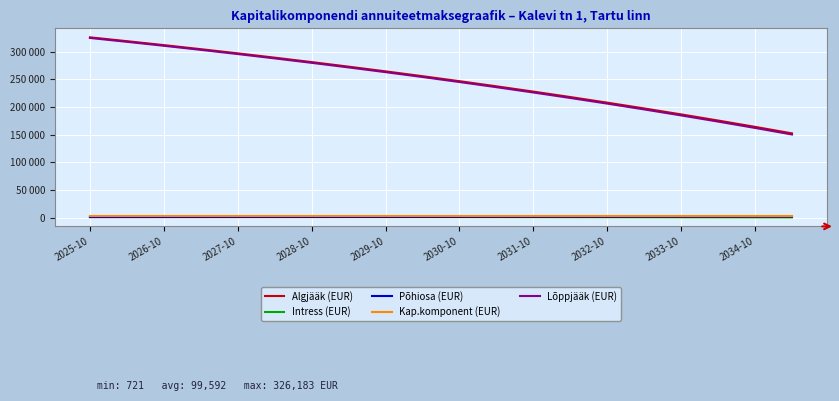

What is the minimum value shown in the chart?

721.1